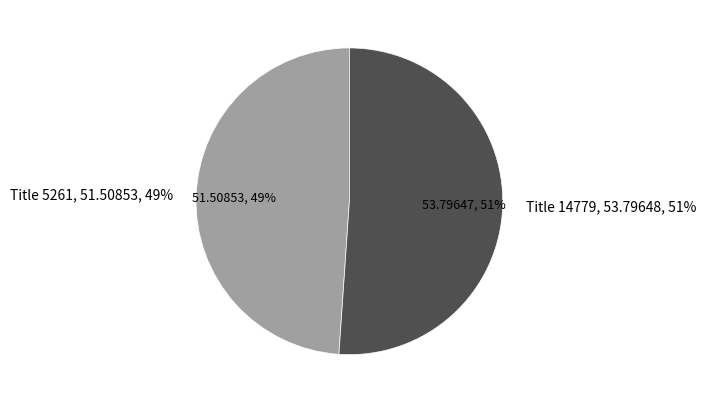

Is it true that 14779 is 42% of the pie?

False